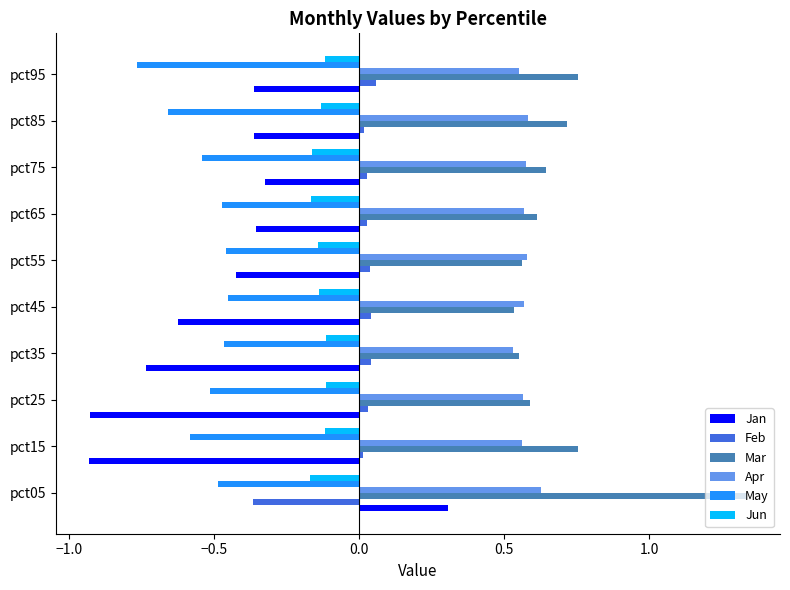

Which label corresponds to the largest value in the chart?

pct05